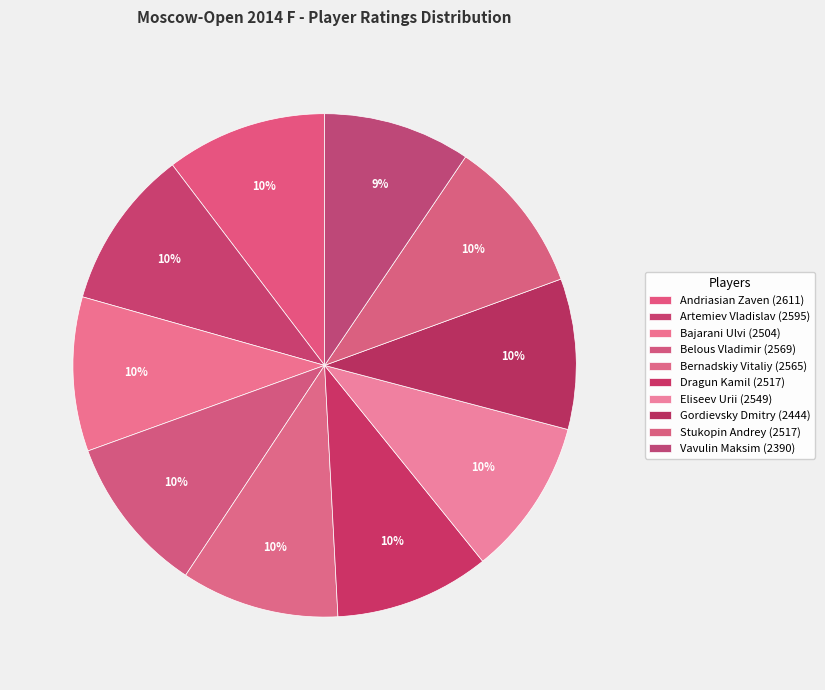

Does Belous Vladimir represent more than half of the total?

No